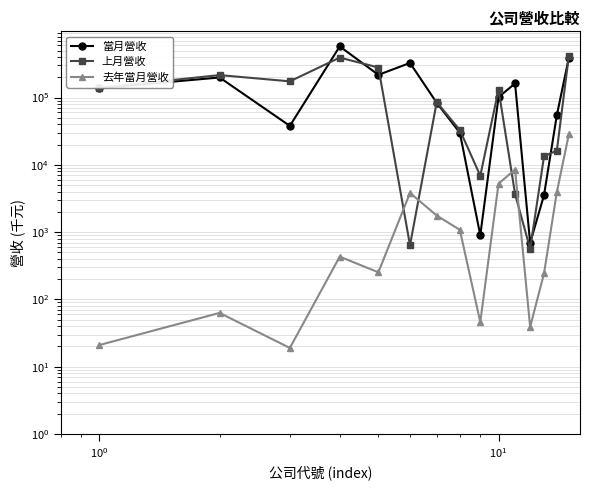

True or false: 當月營收 and 上月營收 intersect in this chart.

True